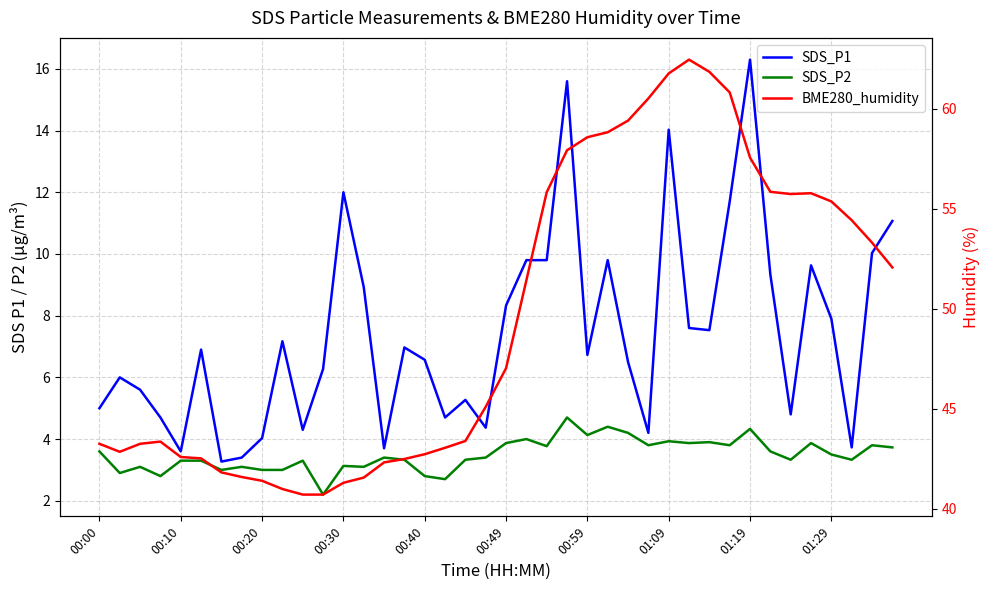

Count the number of categories in the chart.

40